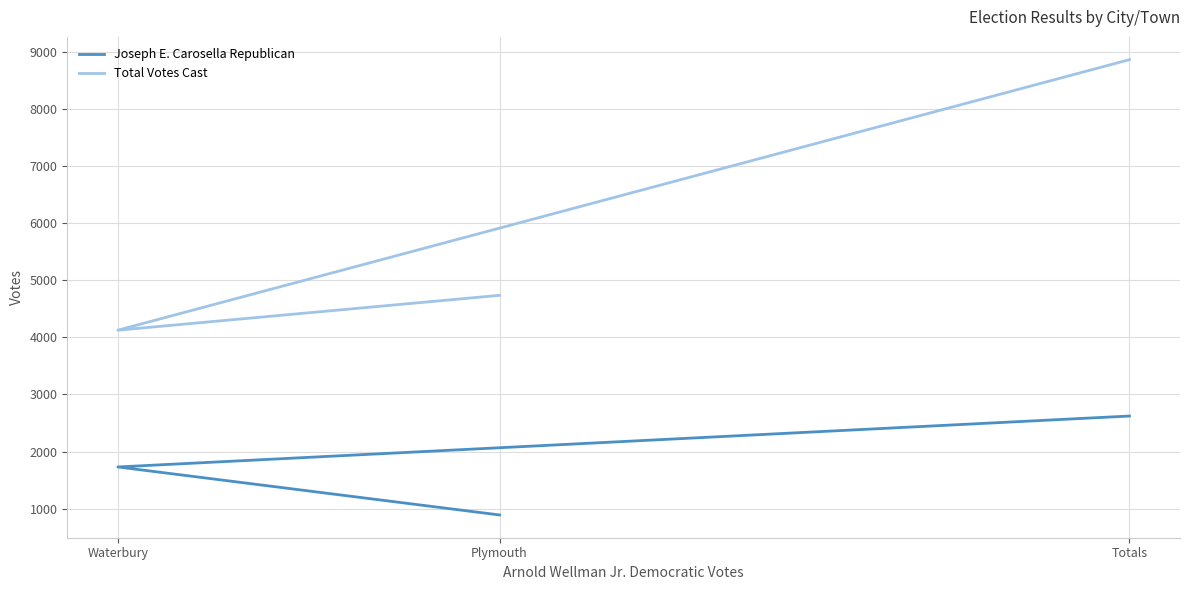

List the series in order of their overall mean, highest first.

Total Votes Cast, Joseph E. Carosella Republican